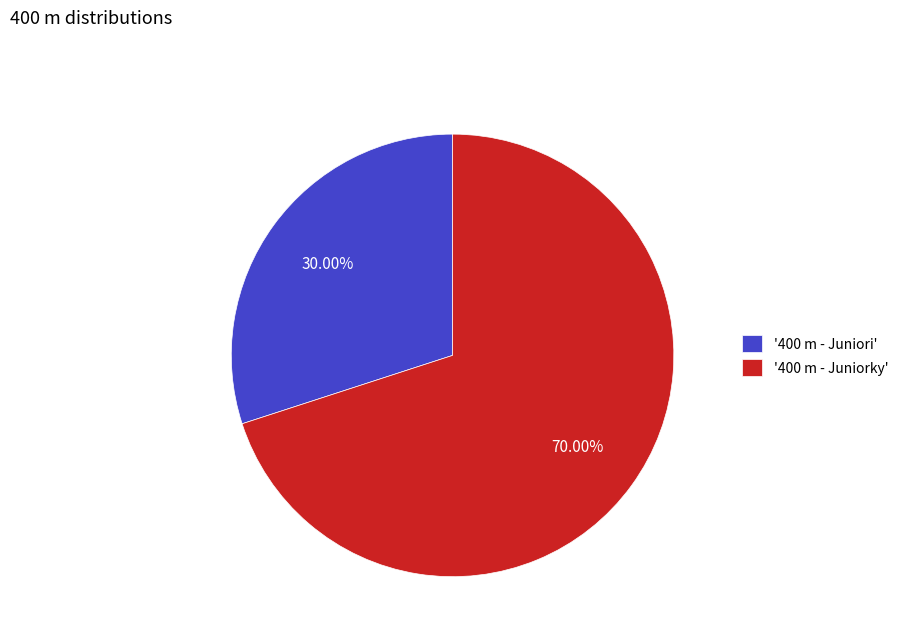

Rank the categories by value from highest to lowest.

'400 m - Juniorky', '400 m - Juniori'